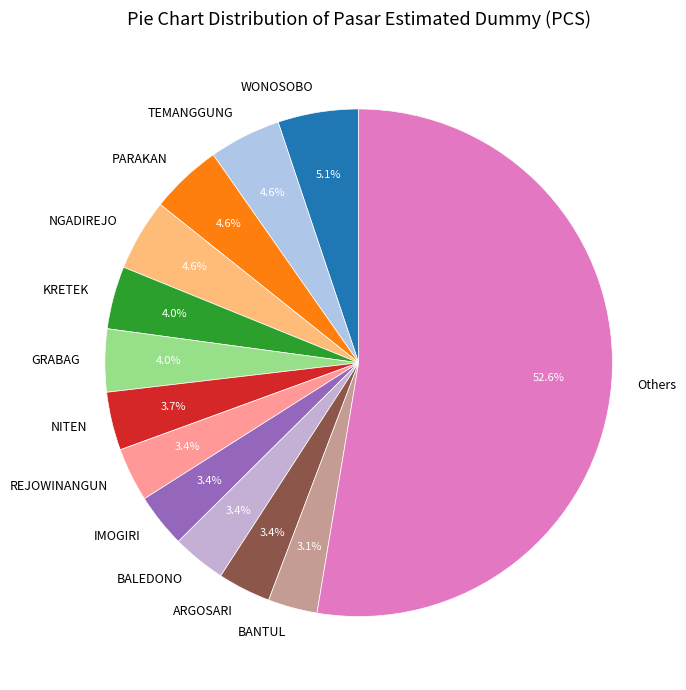

Do Others and KRETEK together represent more than half of the pie?

Yes